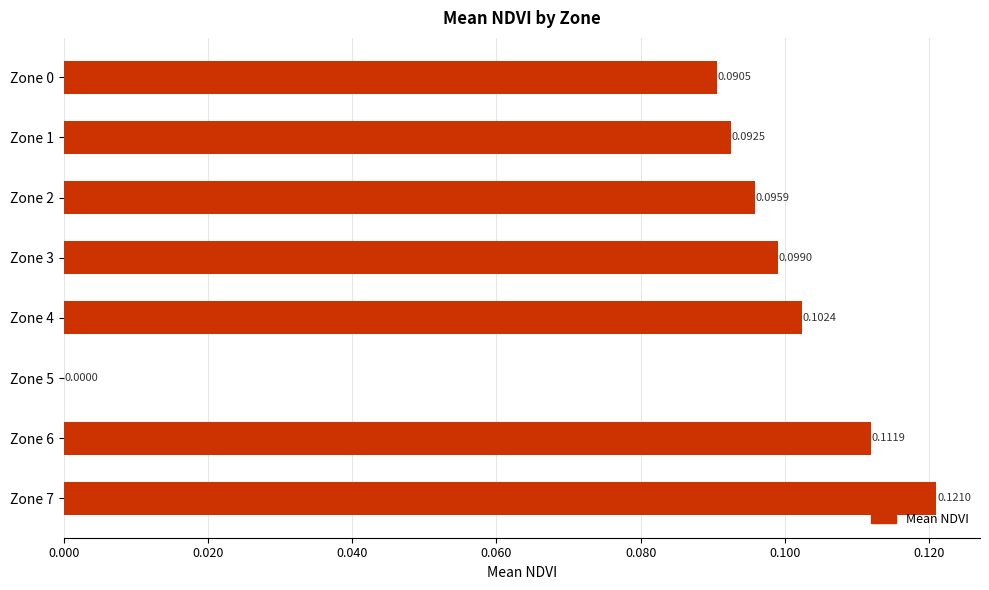

Count the values in the range 0 to 1.

8